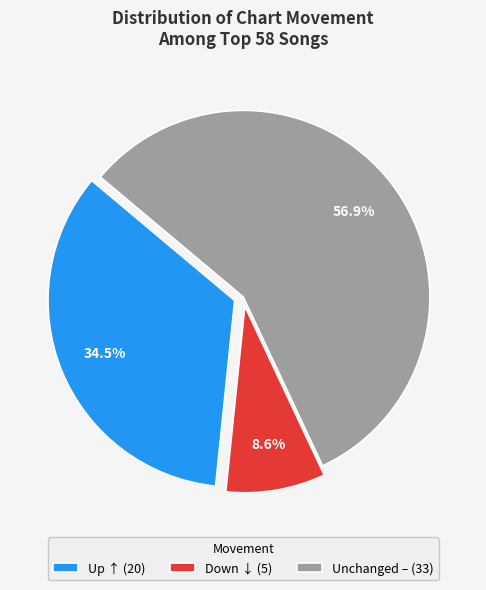

Is Up ↑ (20) the majority of the pie?

No